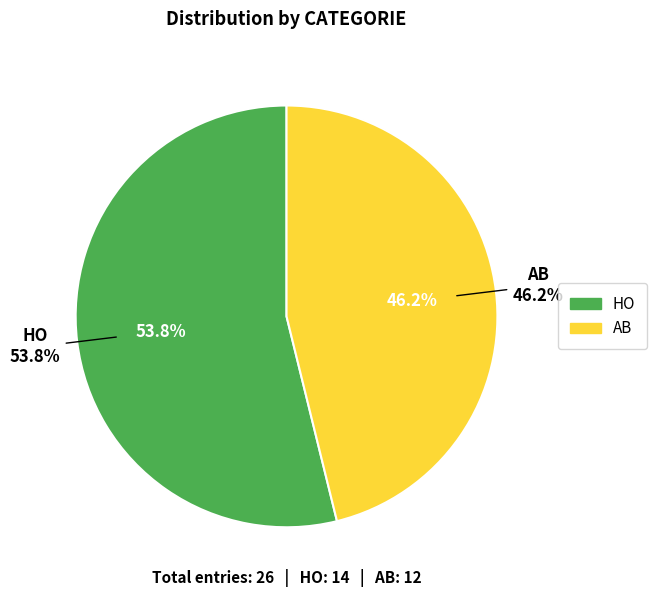

Which category has the biggest portion of the pie?

HO